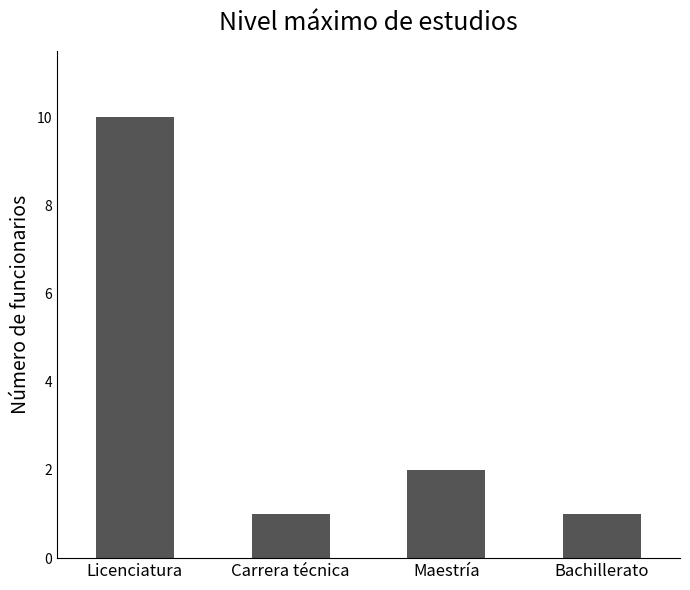

Count the values in the range 1 to 10.

4